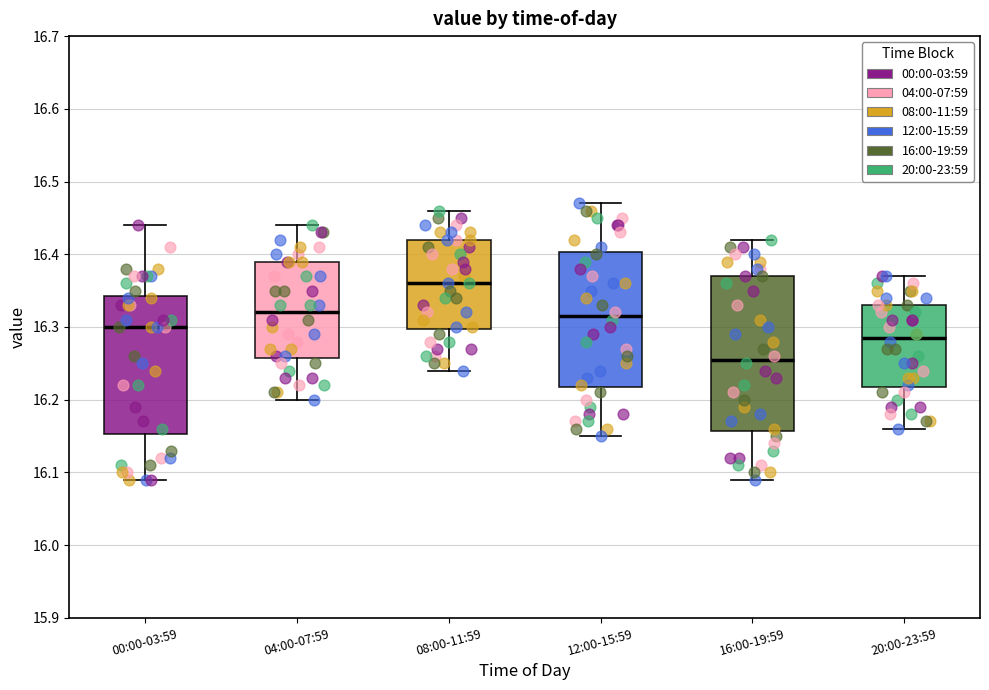

Which box is the tallest, from its lower edge to its upper edge?

16:00-19:59